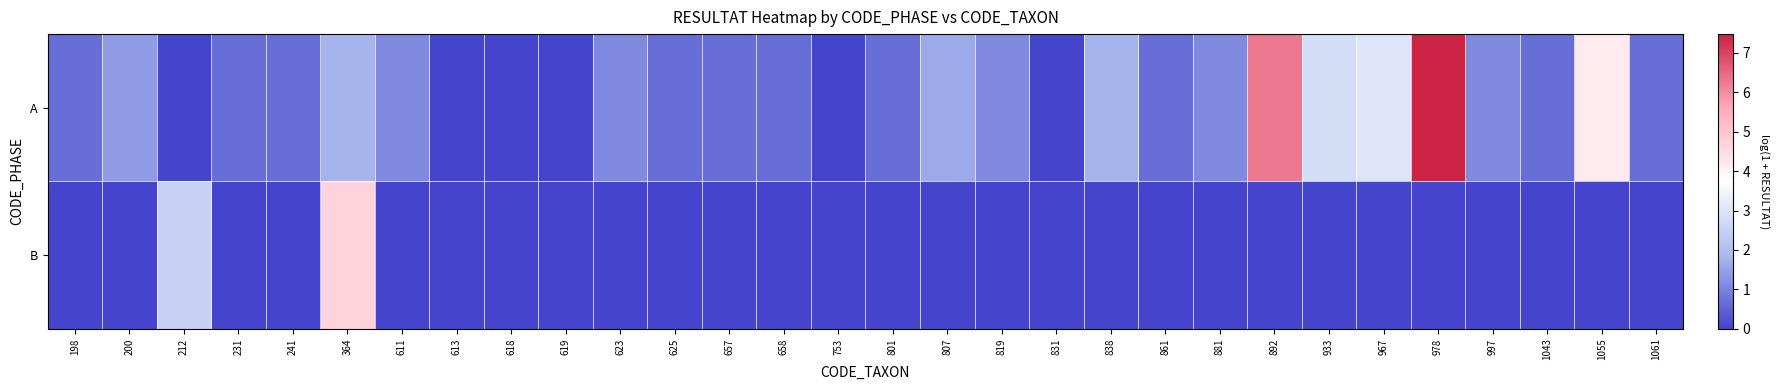

Reading right to left, extract all data points from this chart.

A: 1061=0.7	1055=4.2	1043=0.7	997=1.1	978=7.5	967=3.0	933=2.8	892=6.3	881=1.1	861=0.7	838=1.8	831=0.0	819=1.1	807=1.6	801=0.7	753=0.0	658=0.7	657=0.7	625=0.7	623=1.1	619=0.0	618=0.0	613=0.0	611=1.1	364=1.8	241=0.7	231=0.7	212=0.0	200=1.4	198=0.7
B: 1061=0.0	1055=0.0	1043=0.0	997=0.0	978=0.0	967=0.0	933=0.0	892=0.0	881=0.0	861=0.0	838=0.0	831=0.0	819=0.0	807=0.0	801=0.0	753=0.0	658=0.0	657=0.0	625=0.0	623=0.0	619=0.0	618=0.0	613=0.0	611=0.0	364=4.7	241=0.0	231=0.0	212=2.5	200=0.0	198=0.0